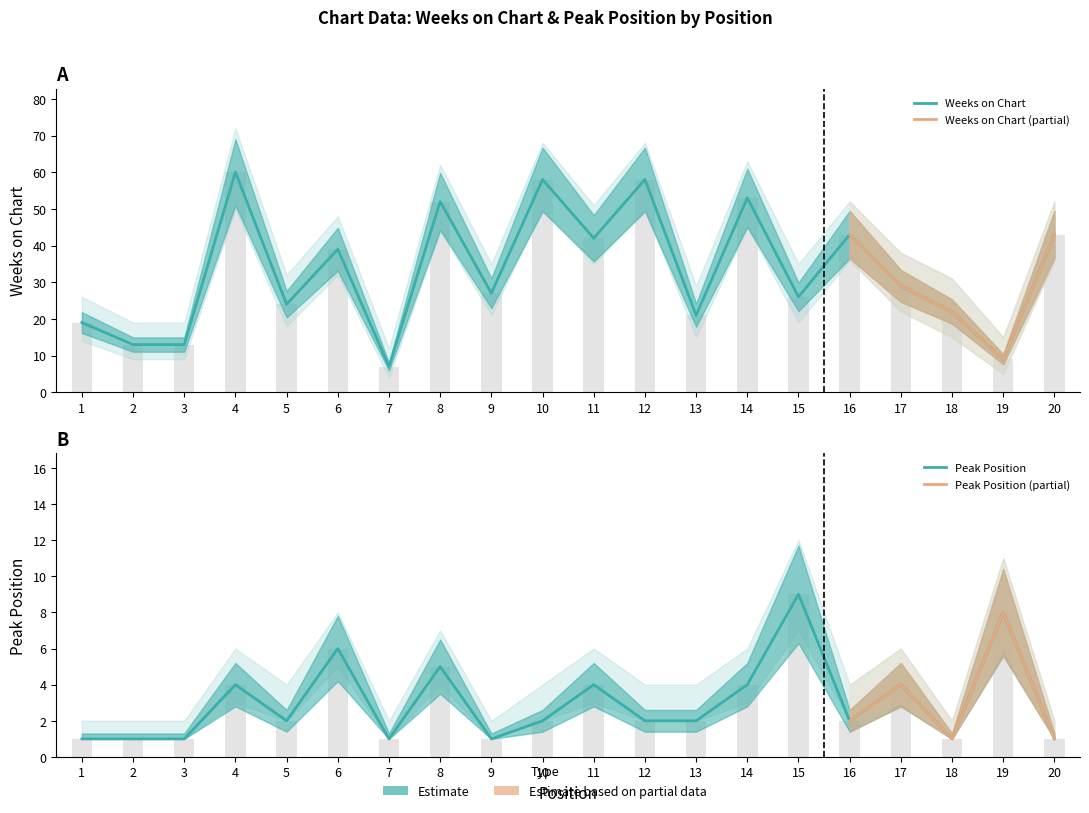

Which series has the largest total across all categories?

Weeks on Chart